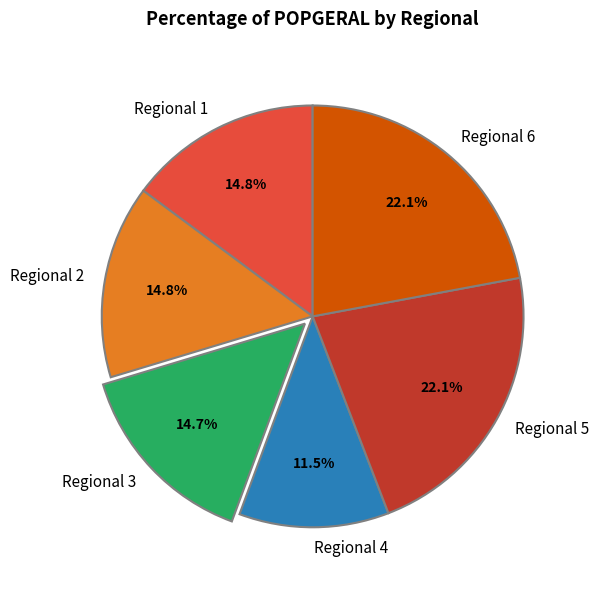

Between Regional 4 and Regional 1, which is larger?

Regional 1